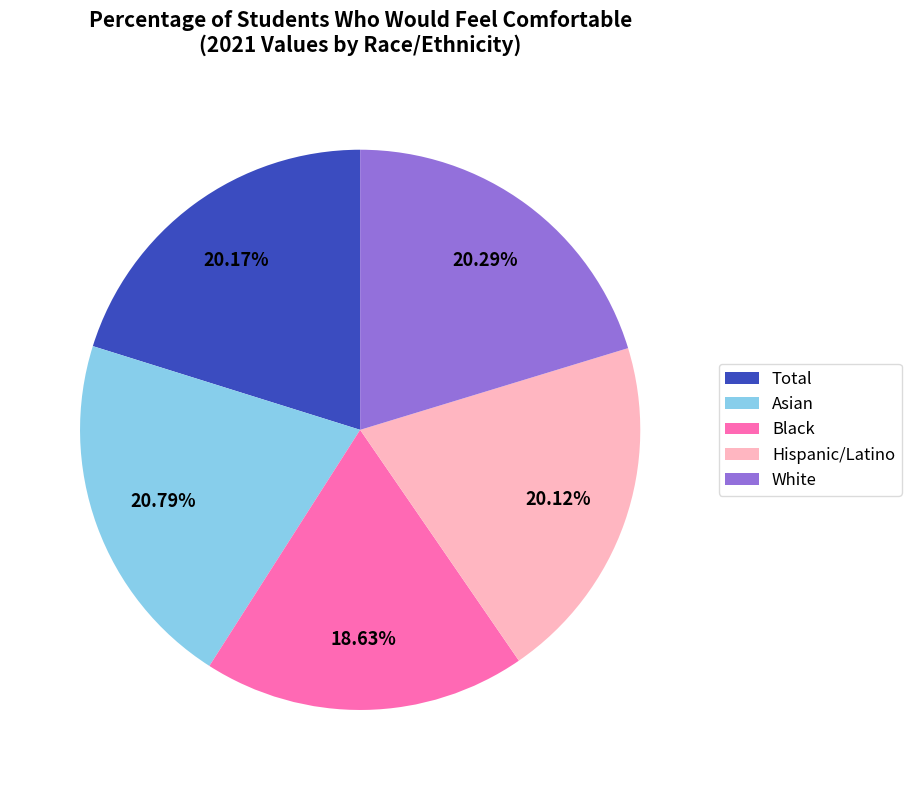

Which category has the smallest portion of the pie?

Black